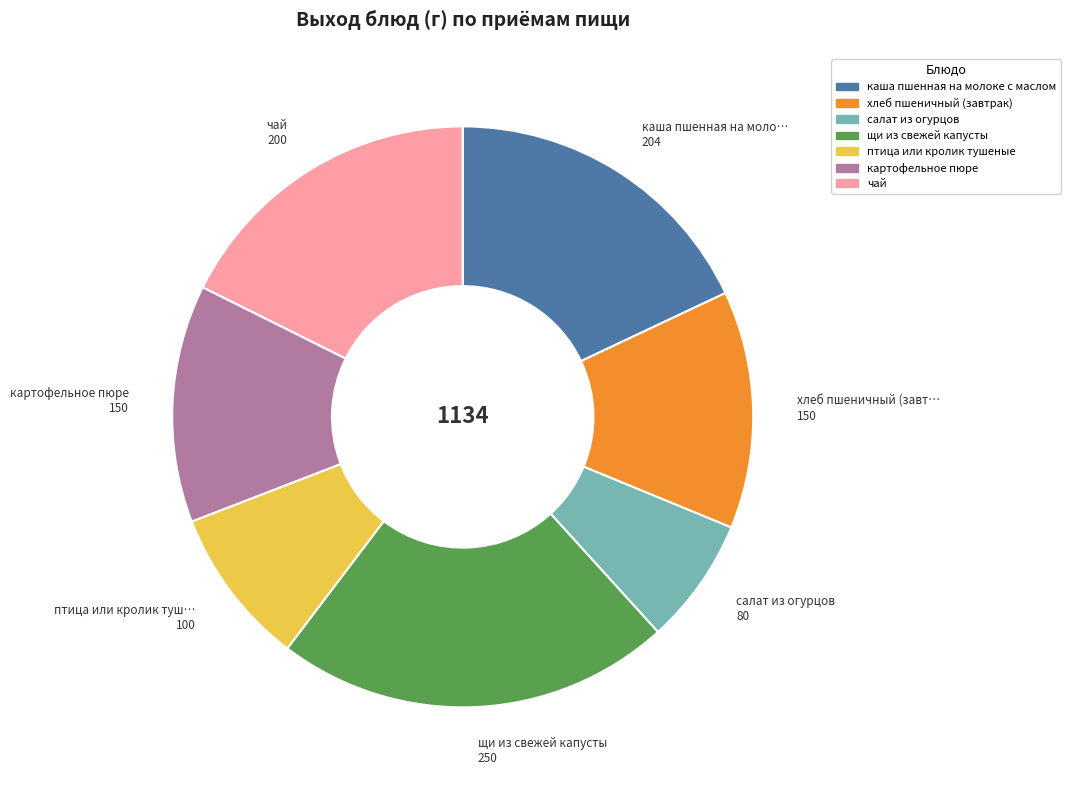

How many slices are in this pie chart?

7